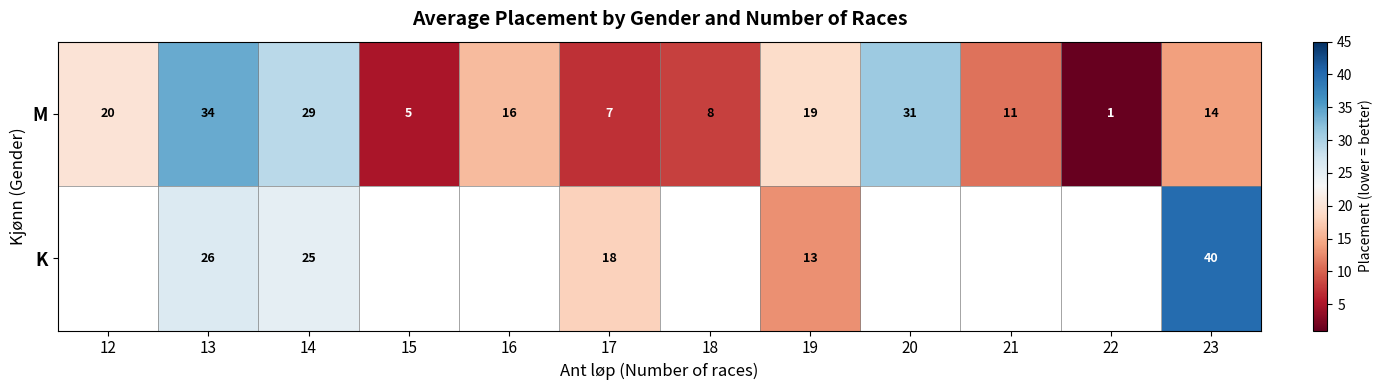

What is the difference between the maximum and second lowest values in the M series?

29